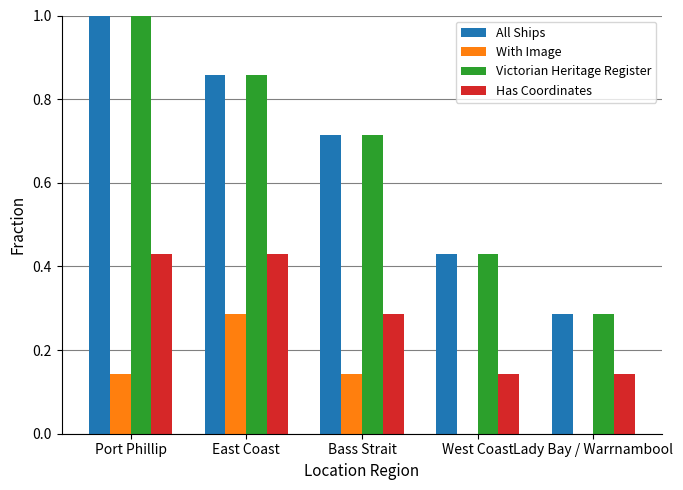

True or false: With Image has a value of 0.2 at Lady Bay / Warrnambool.

False